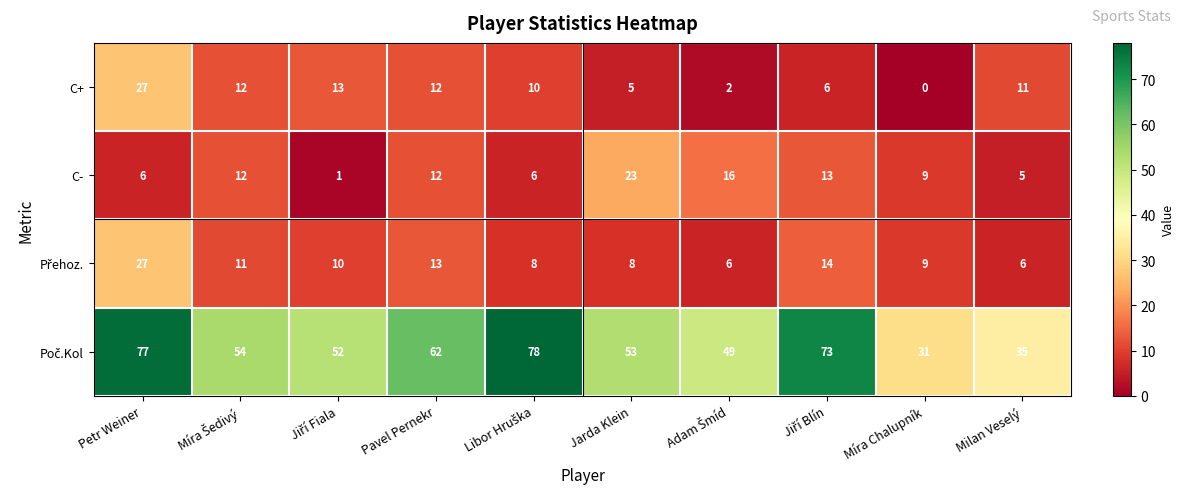

What is the difference between the highest and lowest values at Jarda Klein?

48